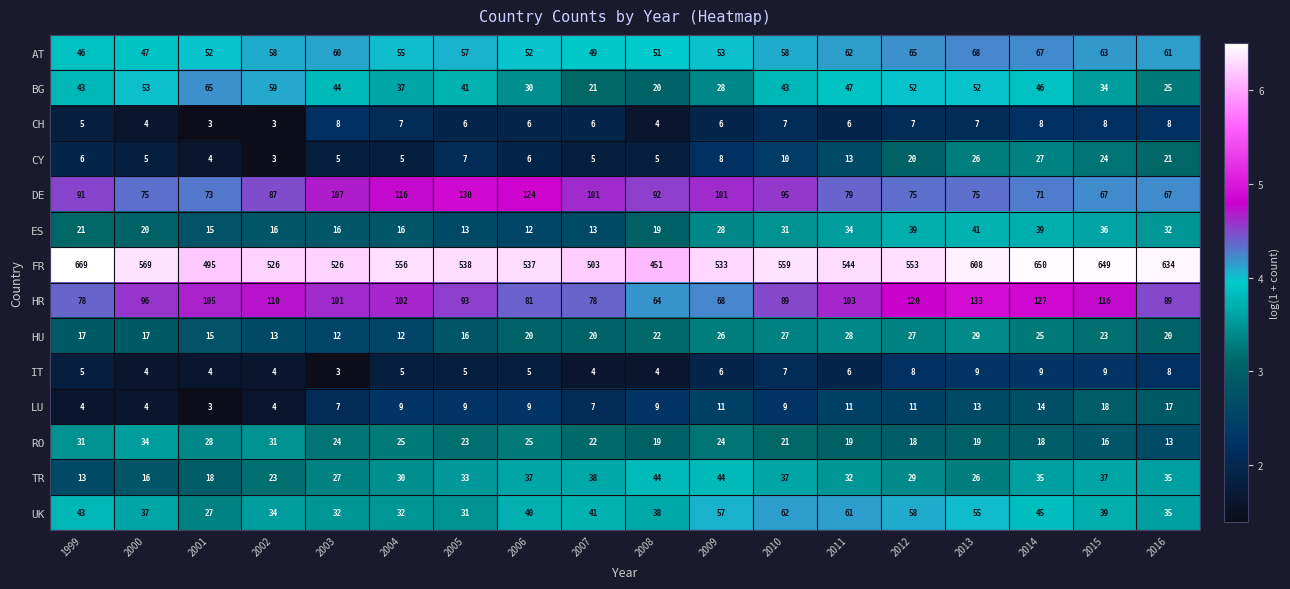

Which series has the largest range (max minus min)?

FR